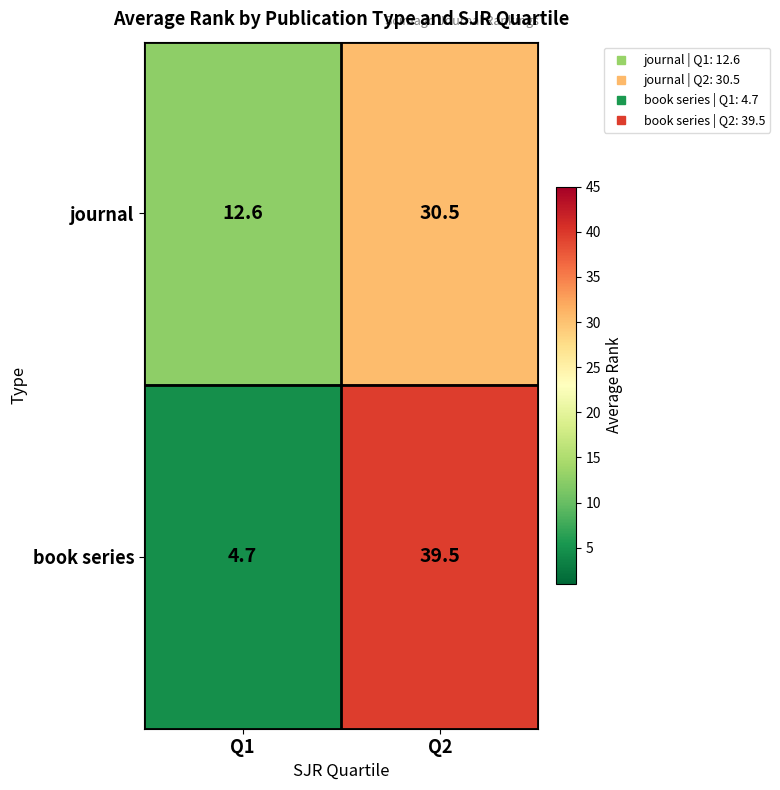

At which label does journal first exceed 30?

Q2